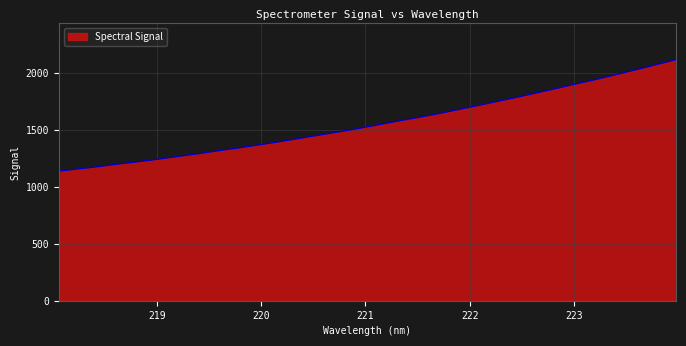

Reading right to left, extract all data points from this chart.

2115.3	2070.8	2026.9	1984.5	1942.3	1902.8	1862.9	1823.7	1784.8	1747.8	1710.8	1674.8	1638.8	1606.4	1575.5	1542.3	1510.2	1479.8	1451.2	1421.8	1393.1	1366.1	1339.6	1315.8	1289.9	1265.9	1242.1	1219.8	1199.1	1176.5	1156.5	1137.3